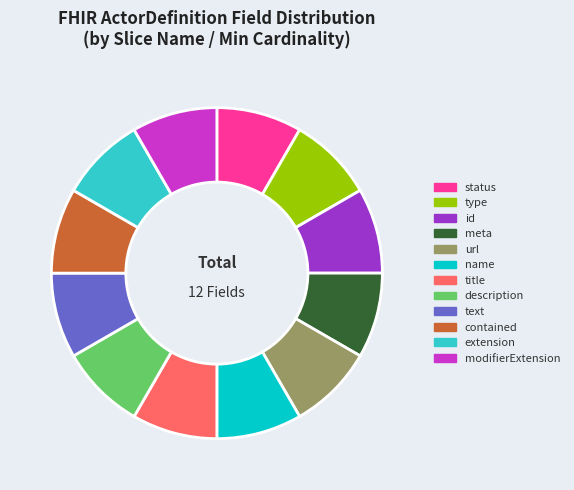

Is there any slice that represents more than half of the pie?

No